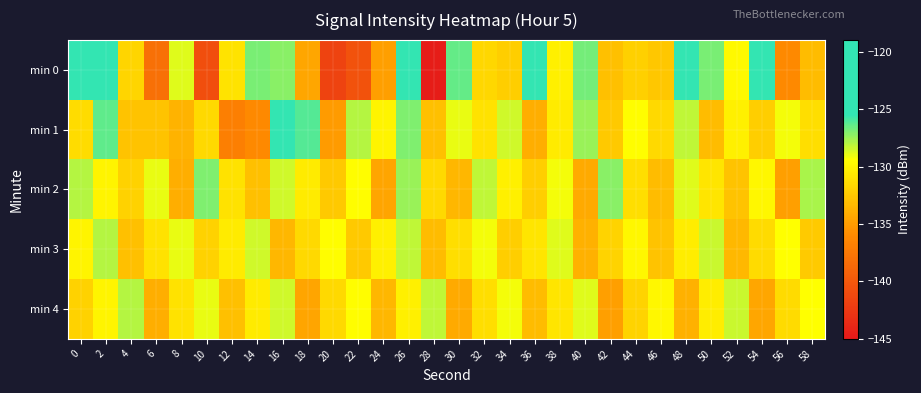

Which series has the largest range (max minus min)?

min 0